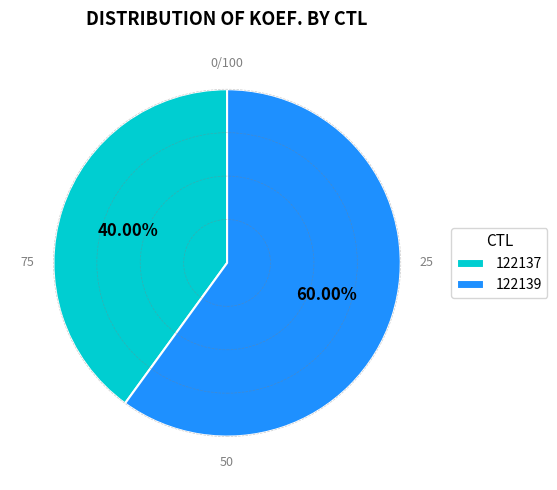

Count the number of slices in the pie.

2